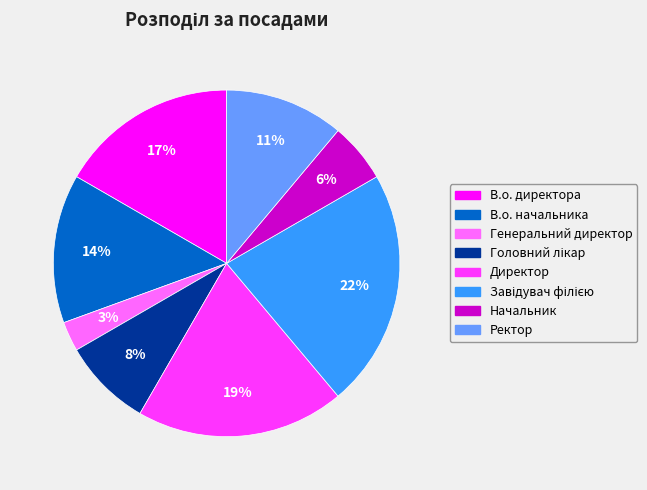

To the nearest percent, what is the difference between the largest and smallest slice percentages?

19%